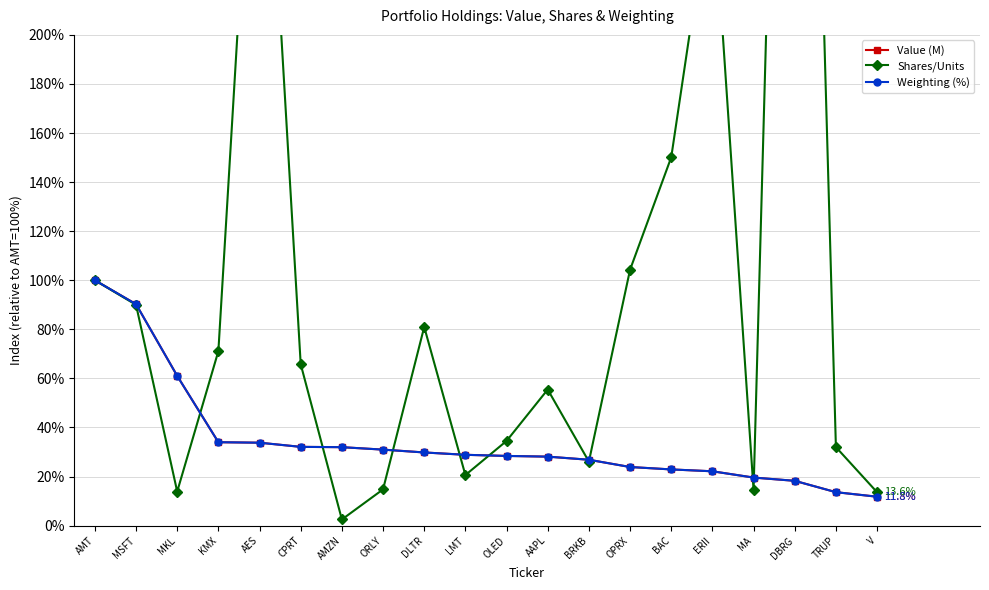

Count the number of categories in the chart.

20